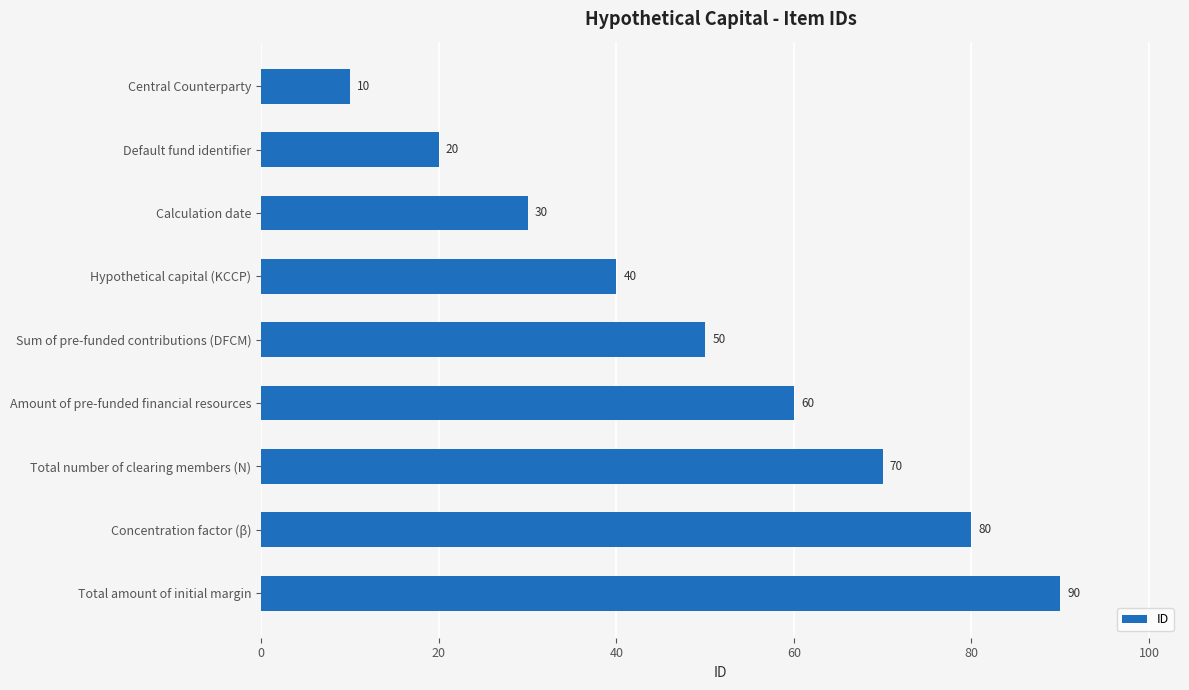

What is the difference between the values at Amount of pre-funded financial resources and Central Counterparty?

50